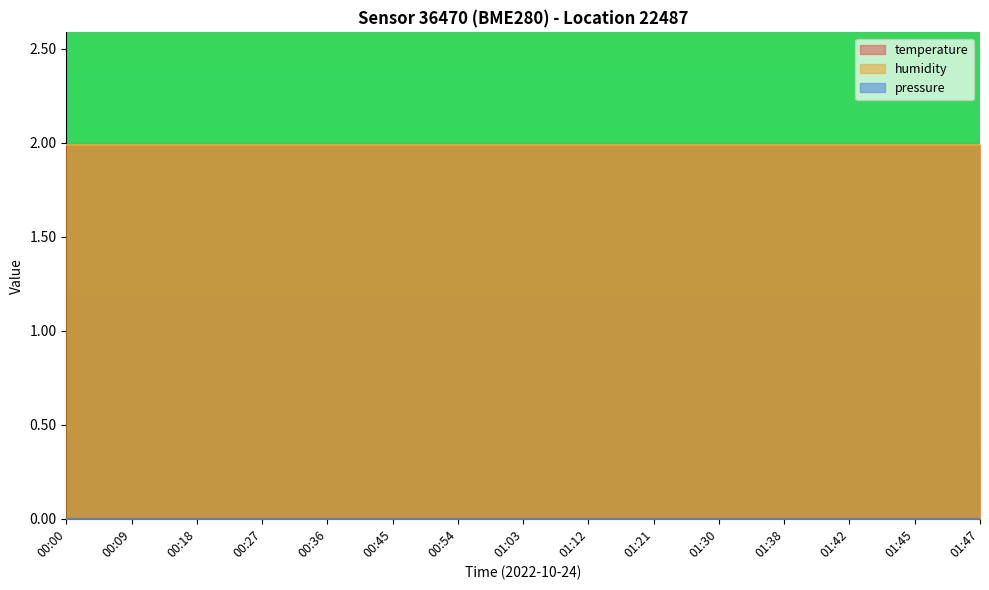

True or false: temperature and pressure cross at least once.

False